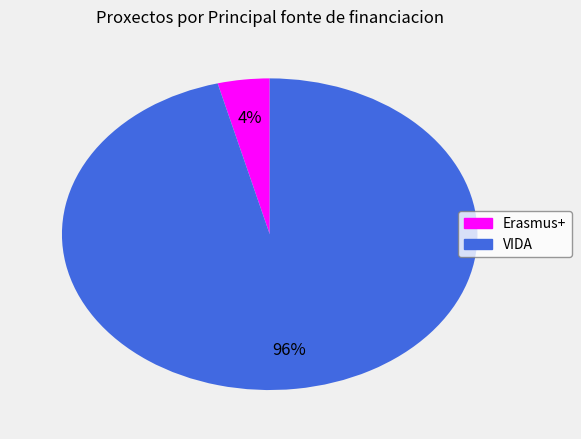

Do VIDA and Erasmus+ together represent more than half of the pie?

Yes